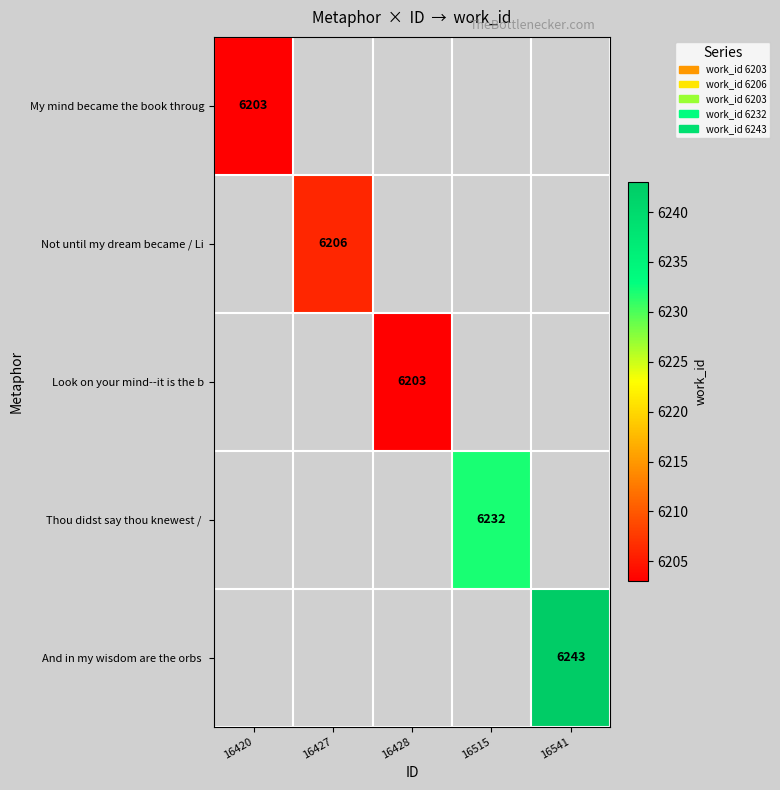

True or false: Not until my dream became / Li has a value of 9643 at 16427.

False